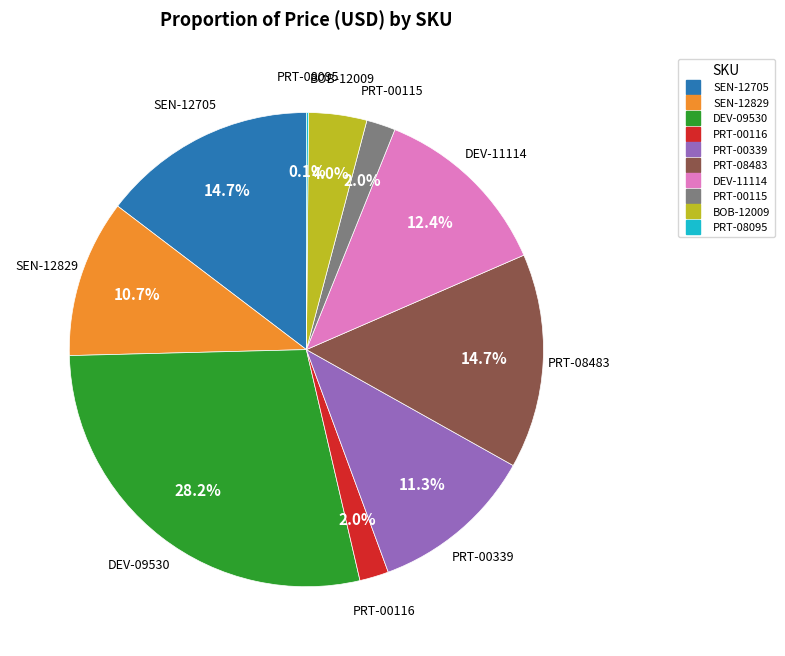

Is there a majority slice in this chart?

No